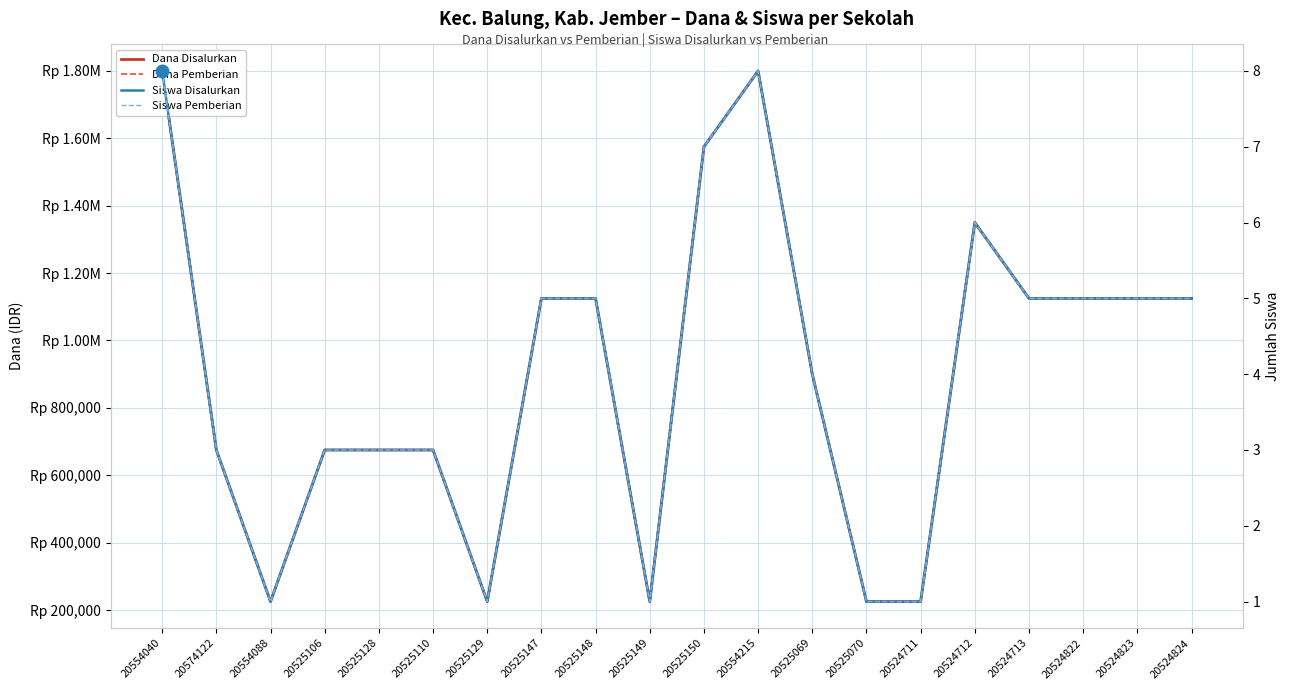

What are all the series names shown in the legend?

Dana Disalurkan, Dana Pemberian, Siswa Disalurkan, Siswa Pemberian